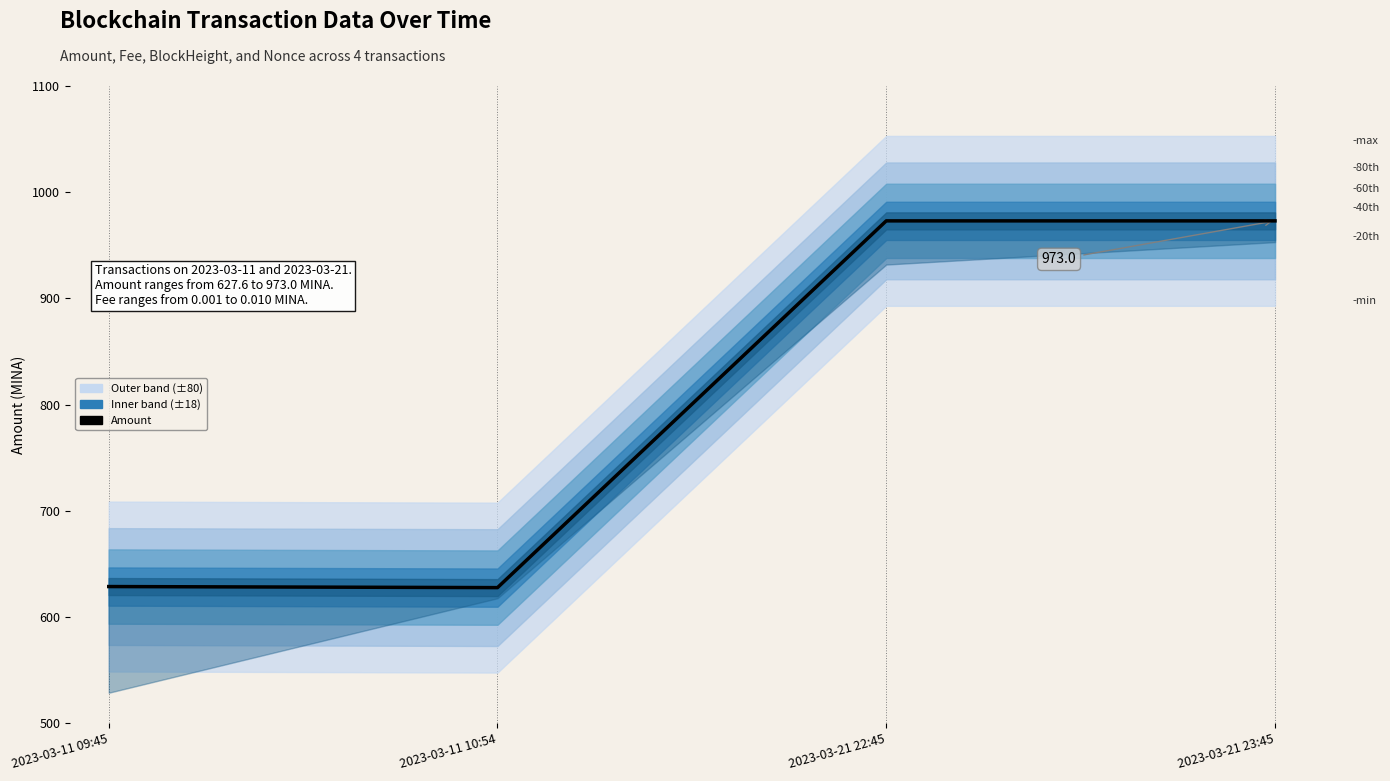

What is the ratio of the value at 2023-03-21 22:45 to the value at 2023-03-11 10:54?

1.6